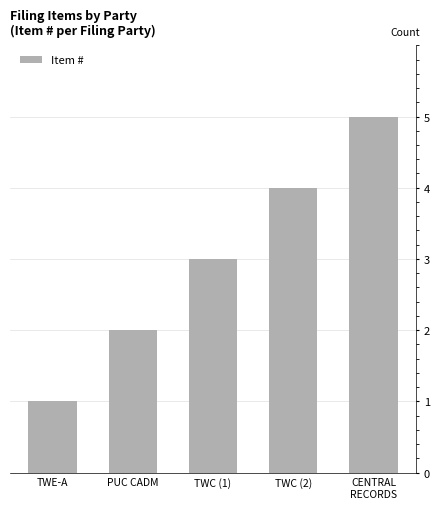

What is the sum of the values at TWE-A and CENTRAL
RECORDS?

6